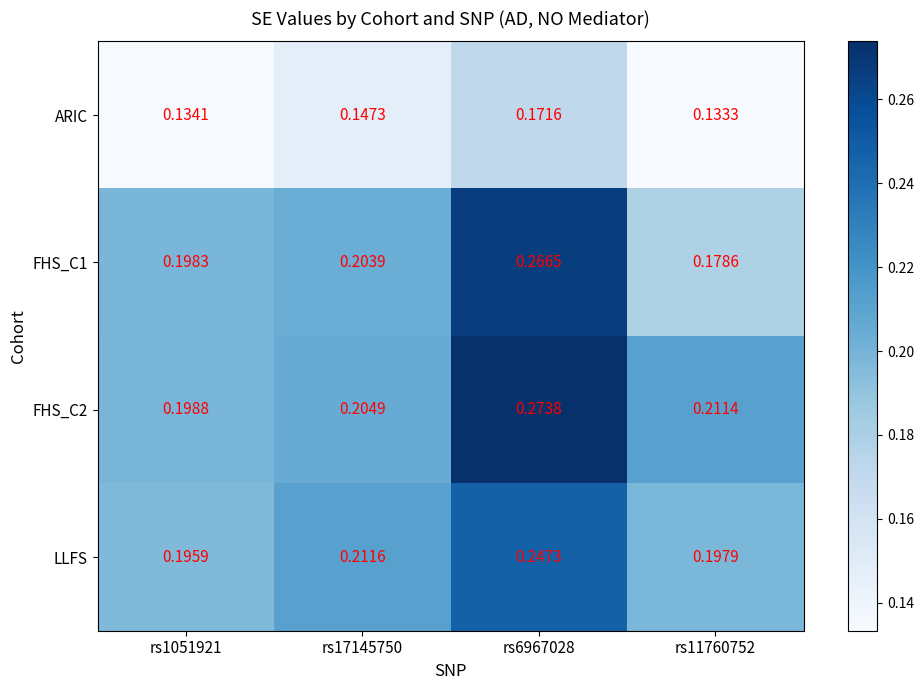

Is the value of ARIC at rs11760752 greater than the value of FHS_C1 at rs6967028?

No